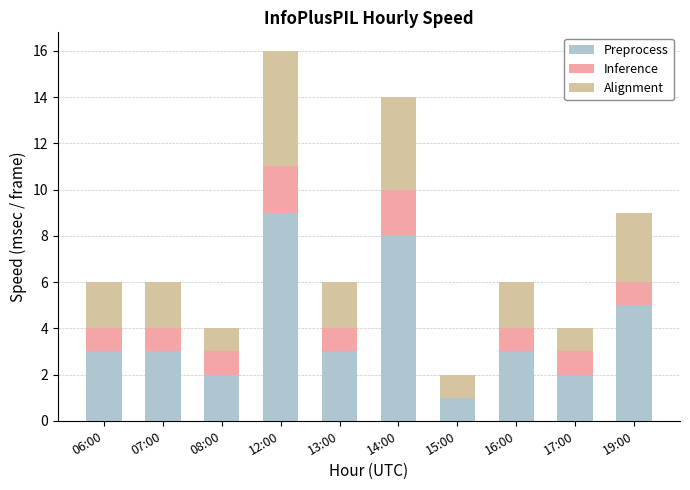

At which category is the sum across all series the highest?

12:00